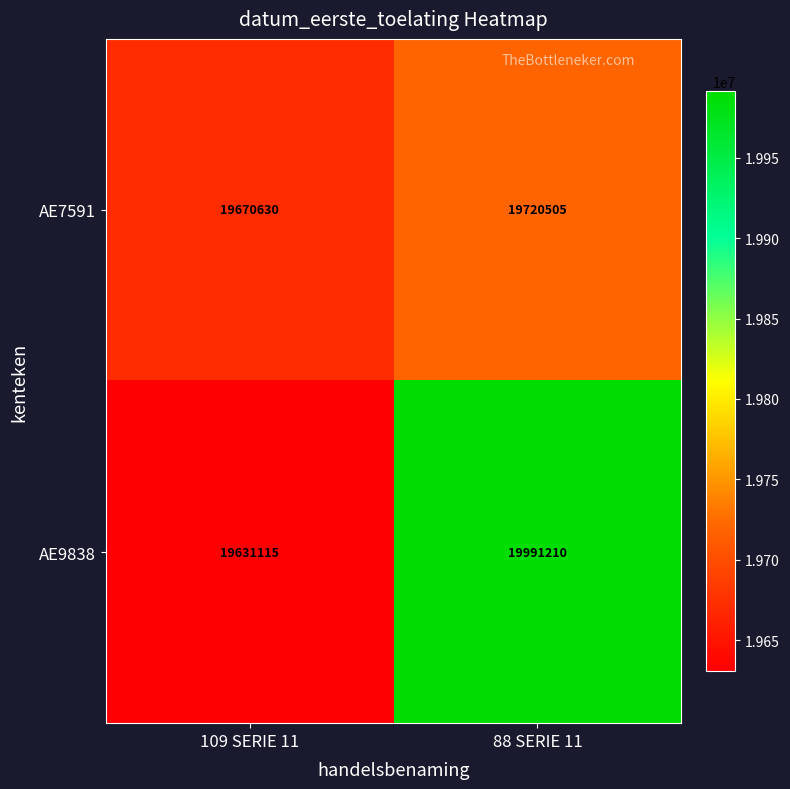

How many data points does each series have?

2